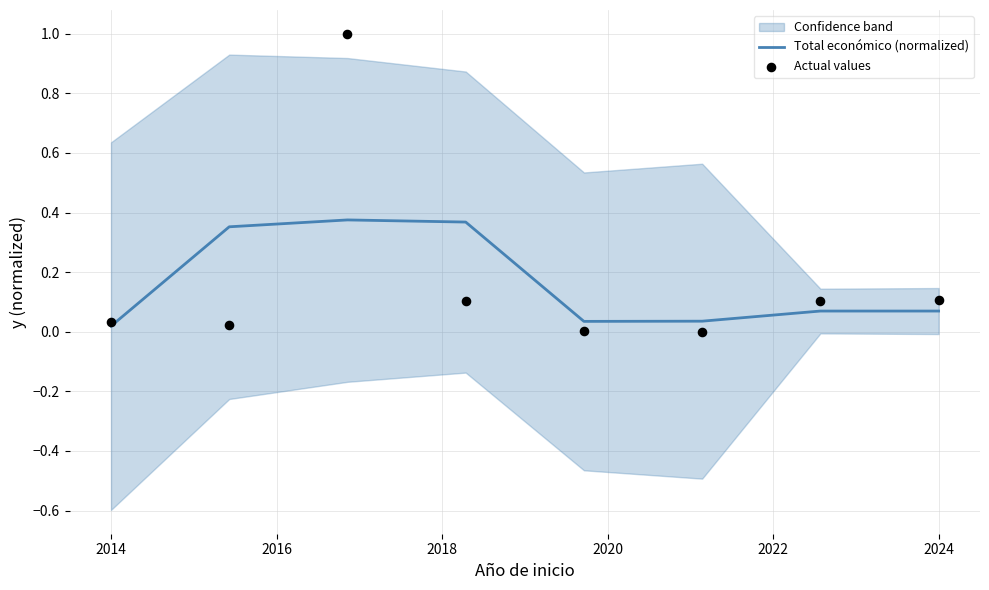

Which series has the largest Y range (max minus min)?

Actual values